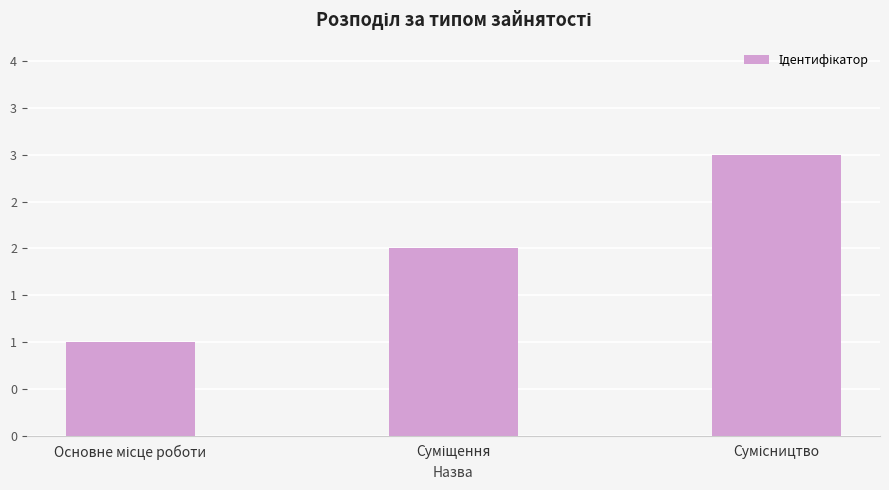

What is the sum of all values?

6